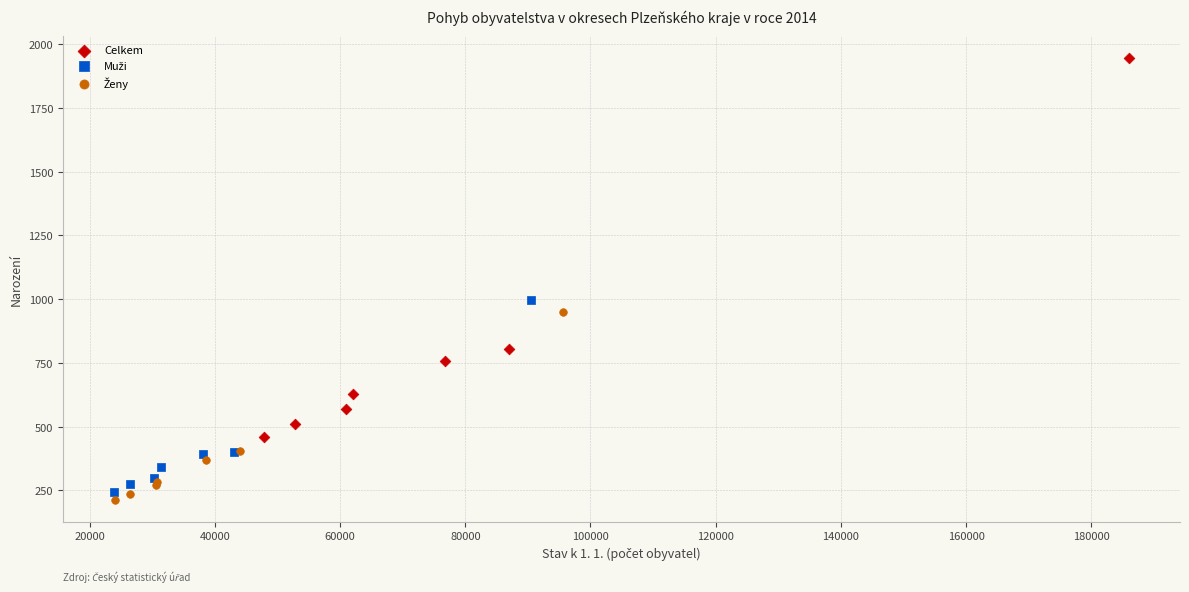

Which series contains the highest Y value?

Celkem